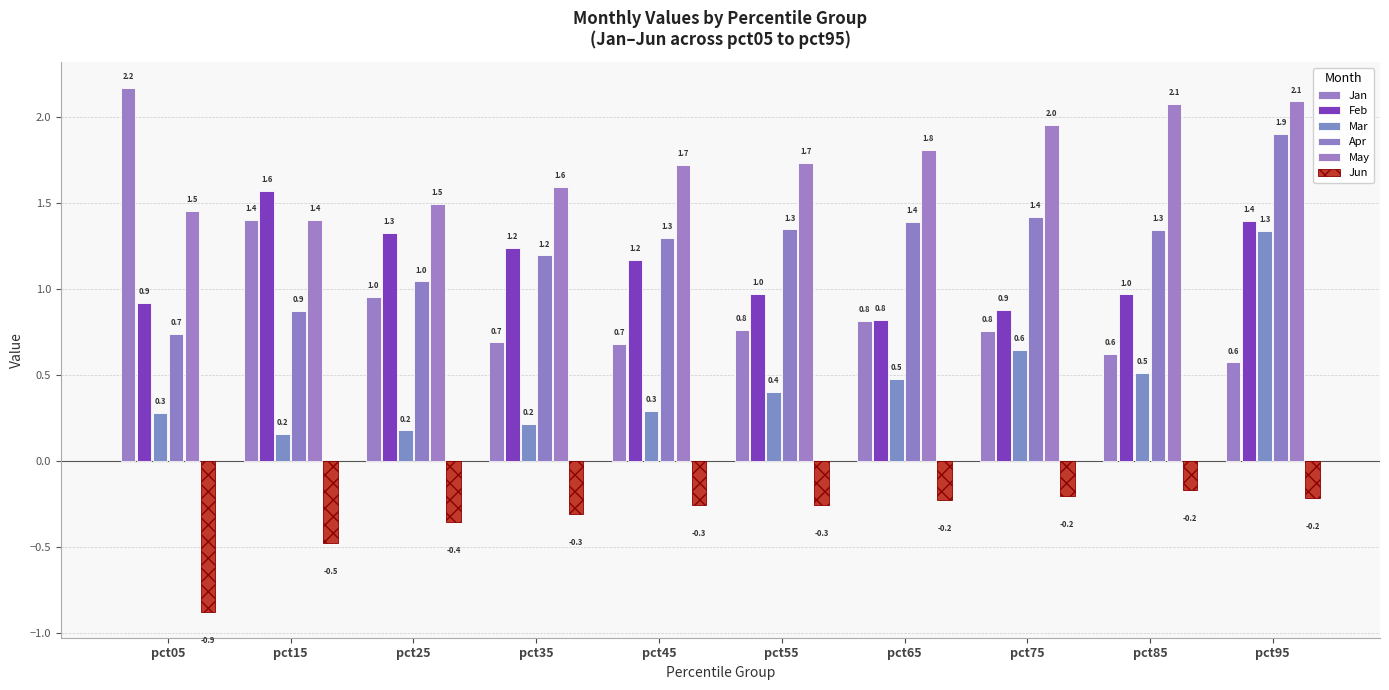

What is the approximate value of Apr at pct35?

1.2